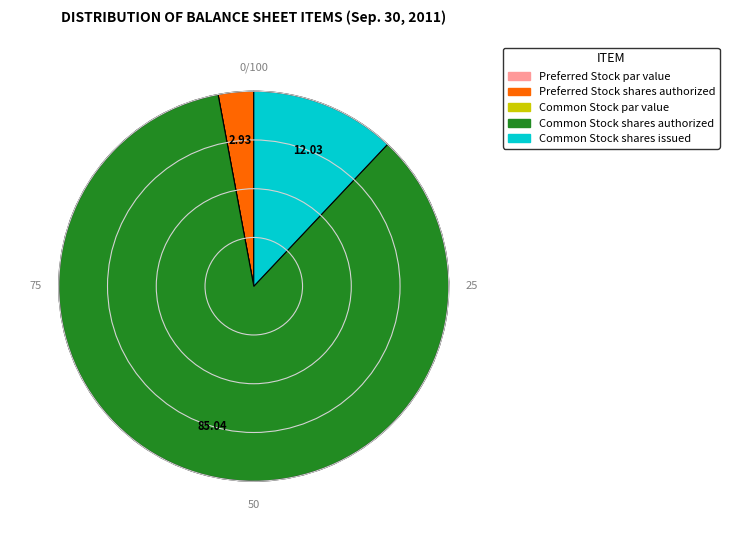

Which has a higher value, Common Stock shares authorized or Preferred Stock shares authorized?

Common Stock shares authorized